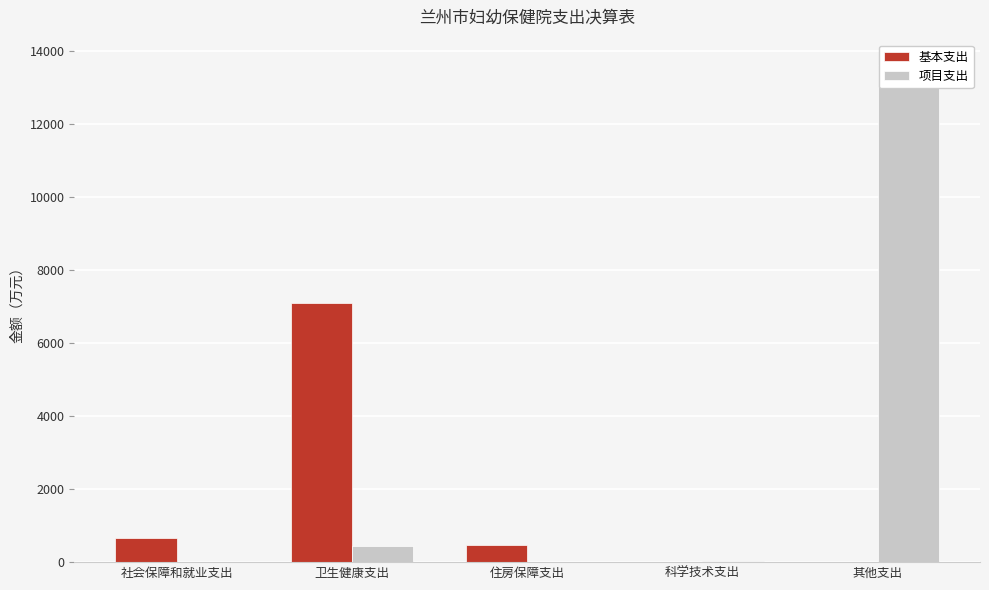

Rank the series by their average value, from lowest to highest.

基本支出, 项目支出